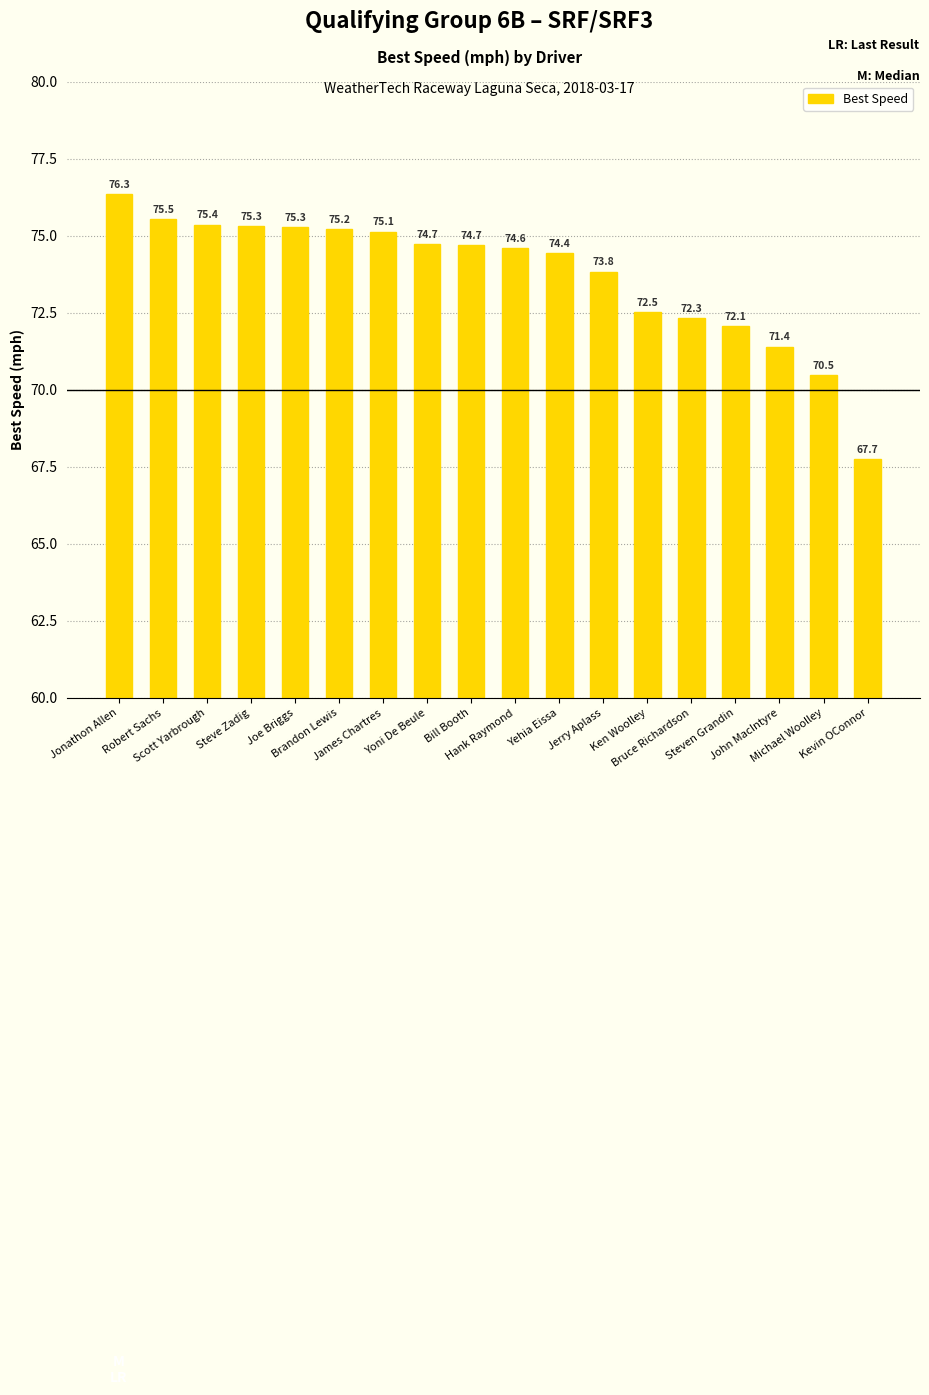

What is the change in value from Ken Woolley to Steven Grandin?

-0.5